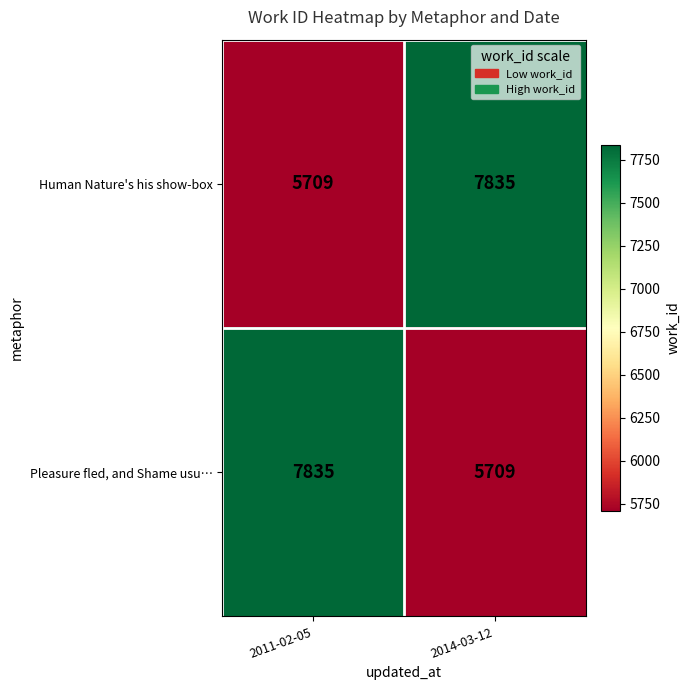

Rank the series at 2011-02-05 from highest to lowest value.

Pleasure fled, and Shame usu…, Human Nature's his show-box